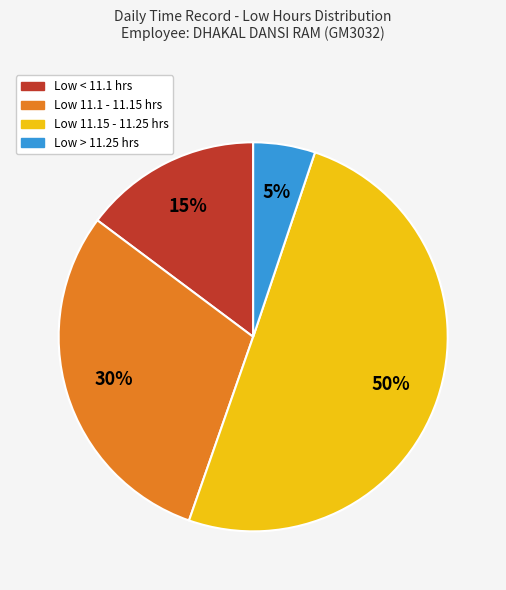

To the nearest percent, what is the average slice percentage?

25%